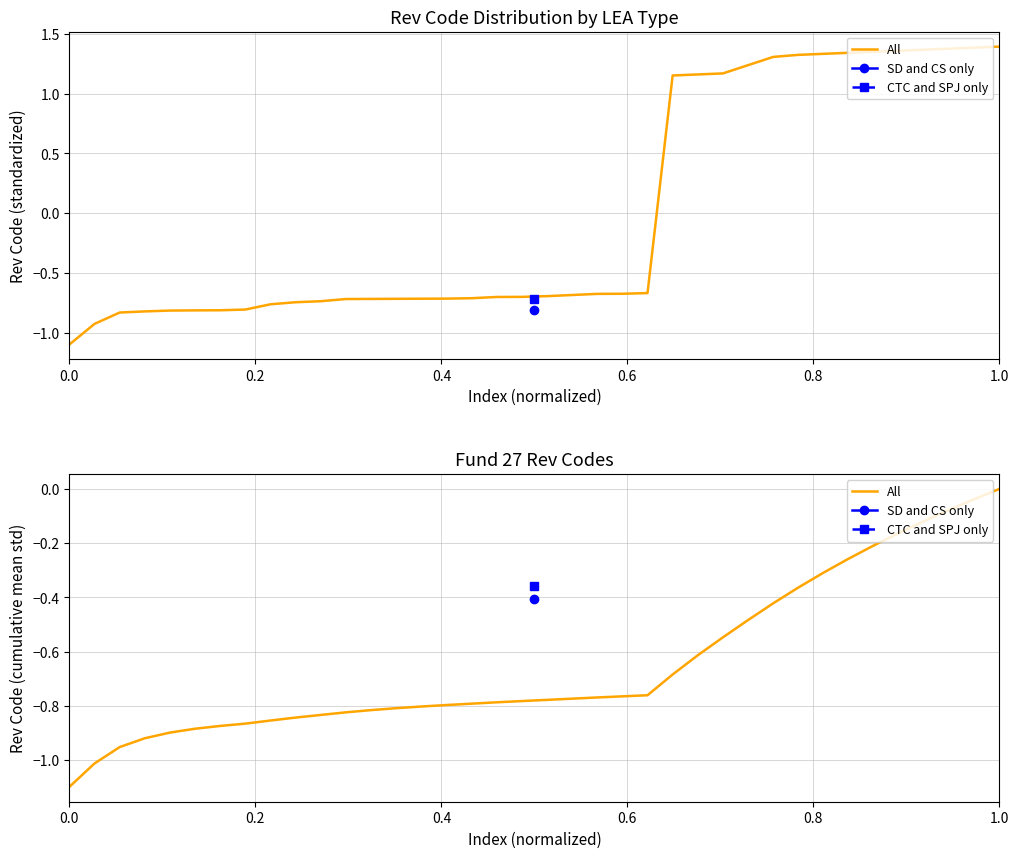

Does the chart have visible grid lines?

Yes